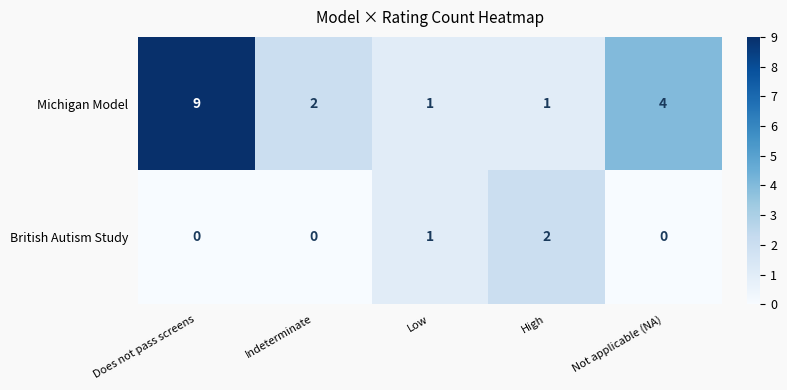

Is it true that Michigan Model equals 1 at High?

True